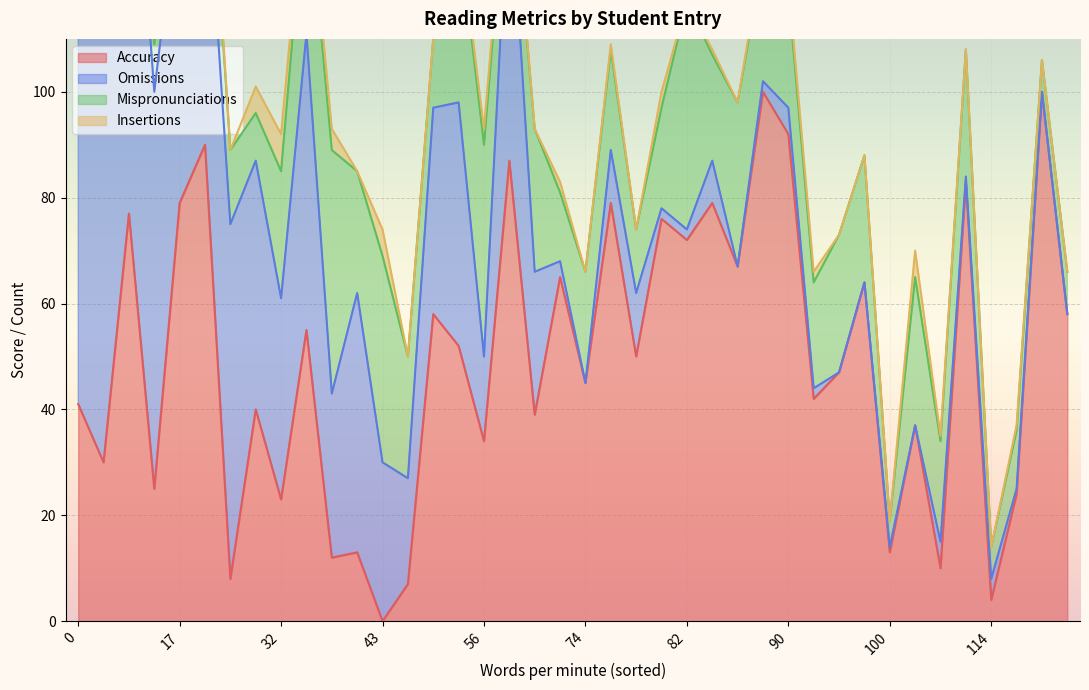

Count the number of data series in this chart.

4